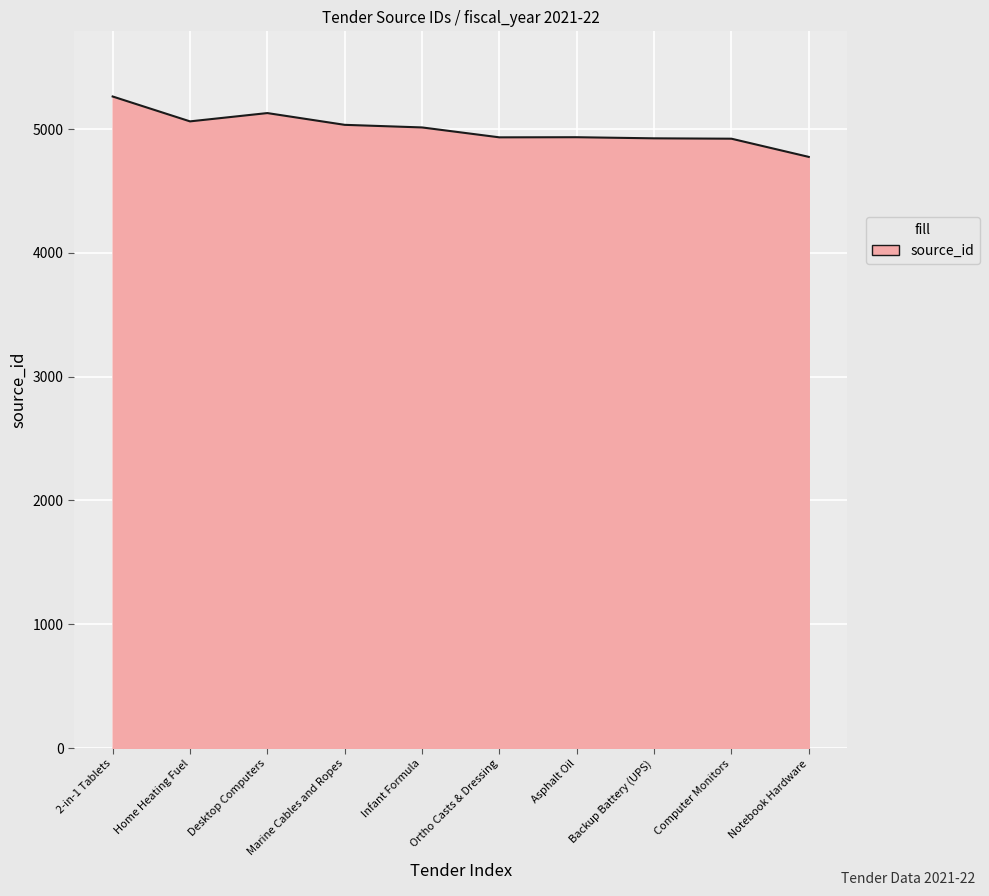

Which category has the highest value across all series?

2-in-1 Tablets